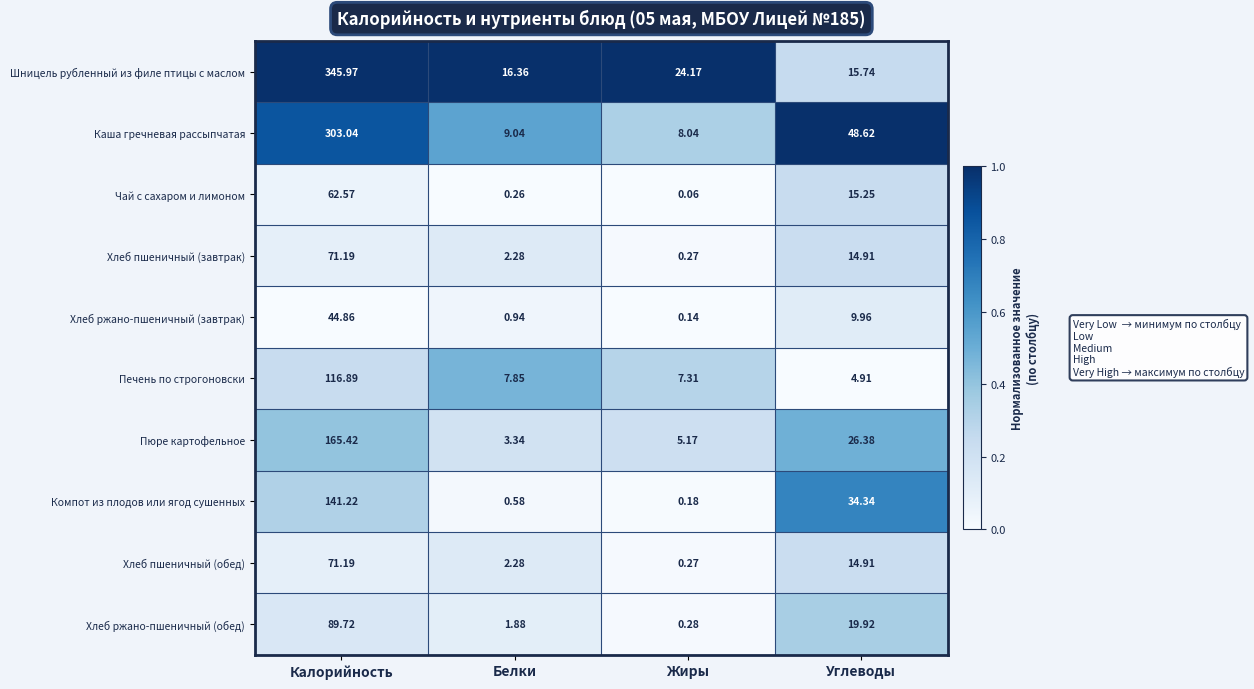

At which label does Хлеб пшеничный (обед) first exceed 14?

Калорийность